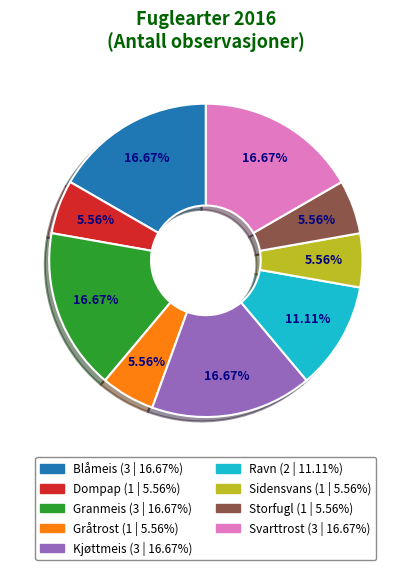

Approximately how many times larger is the value at Gråtrost compared to Svarttrost?

0.3